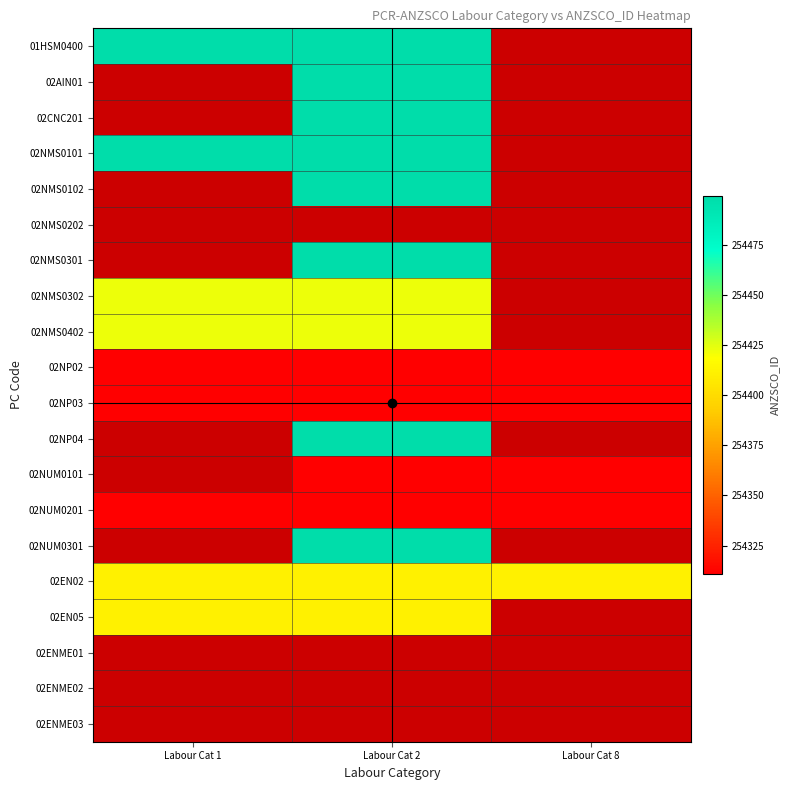

Which label corresponds to the smallest value in the chart?

Labour Cat 1